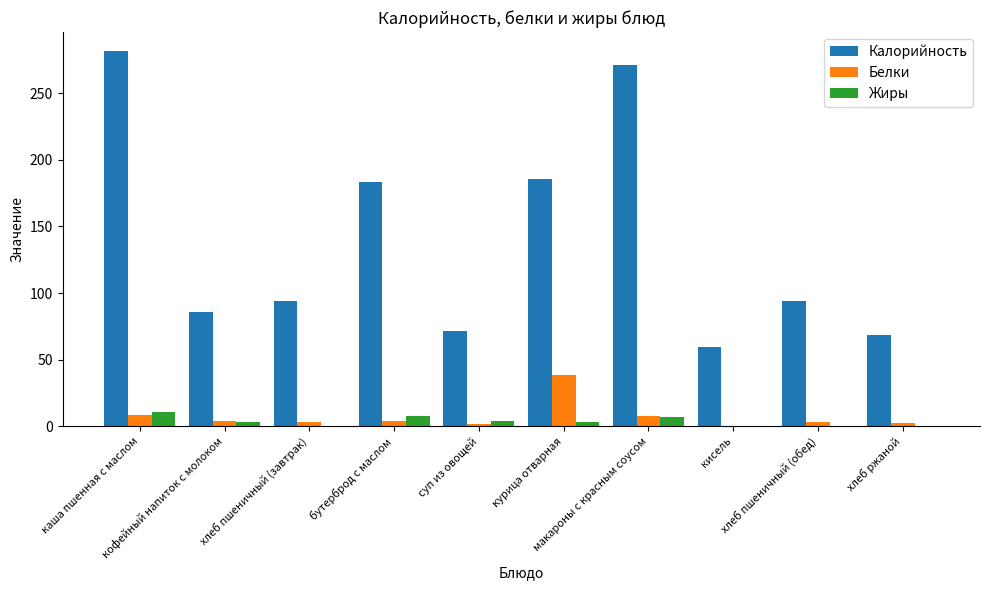

Are the bars horizontal?

No